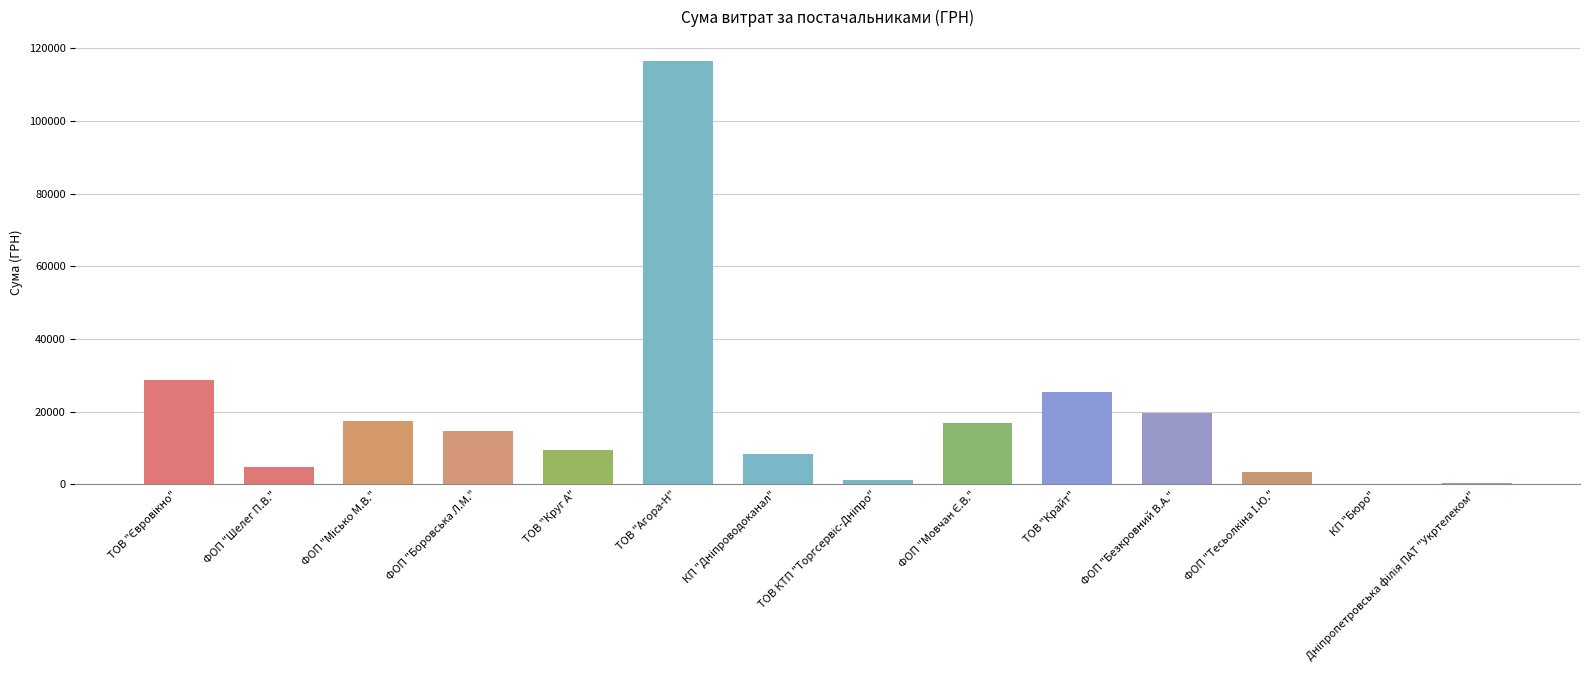

Count the number of values greater than 14688.

7